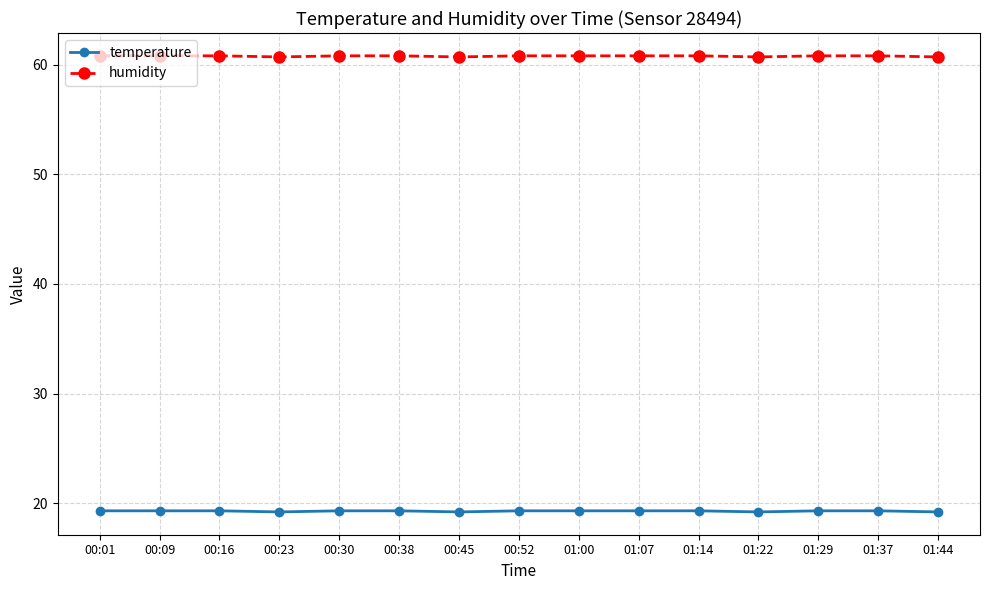

Does the chart display data point markers on the line(s)?

Yes